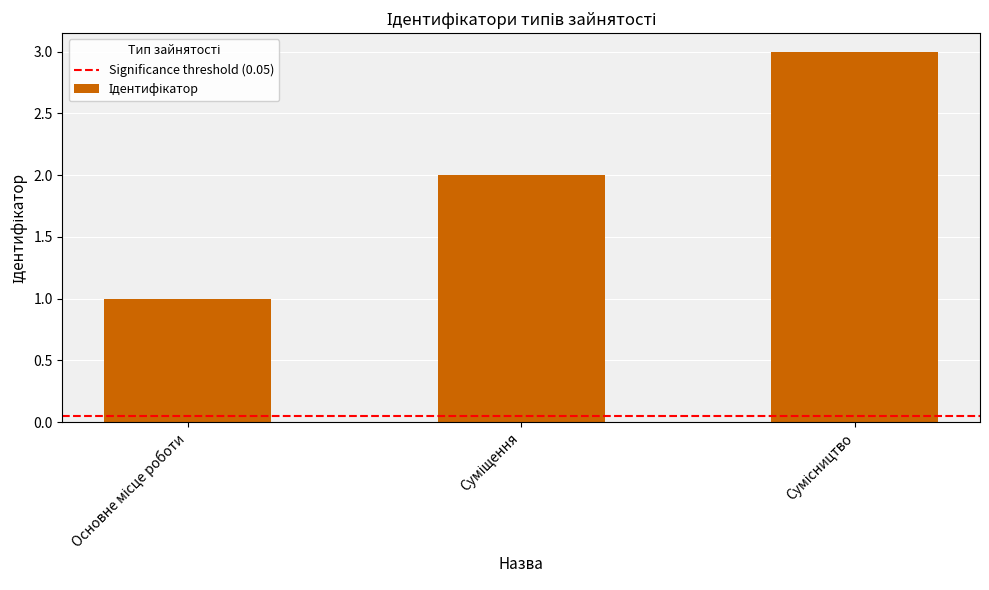

What is the sum of all values?

6